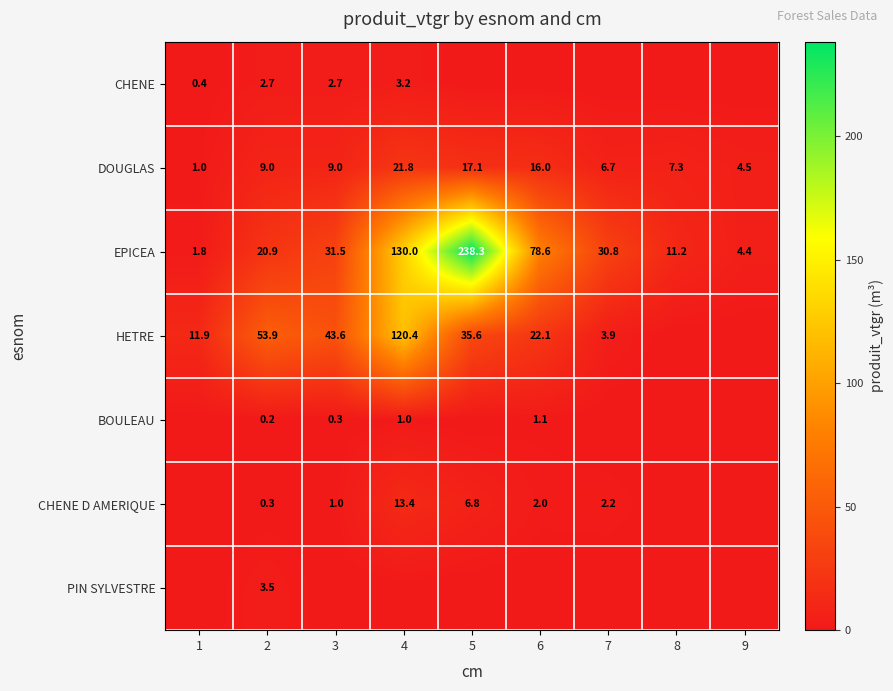

List the labels in order of EPICEA value, smallest first.

1, 9, 8, 2, 7, 3, 6, 4, 5